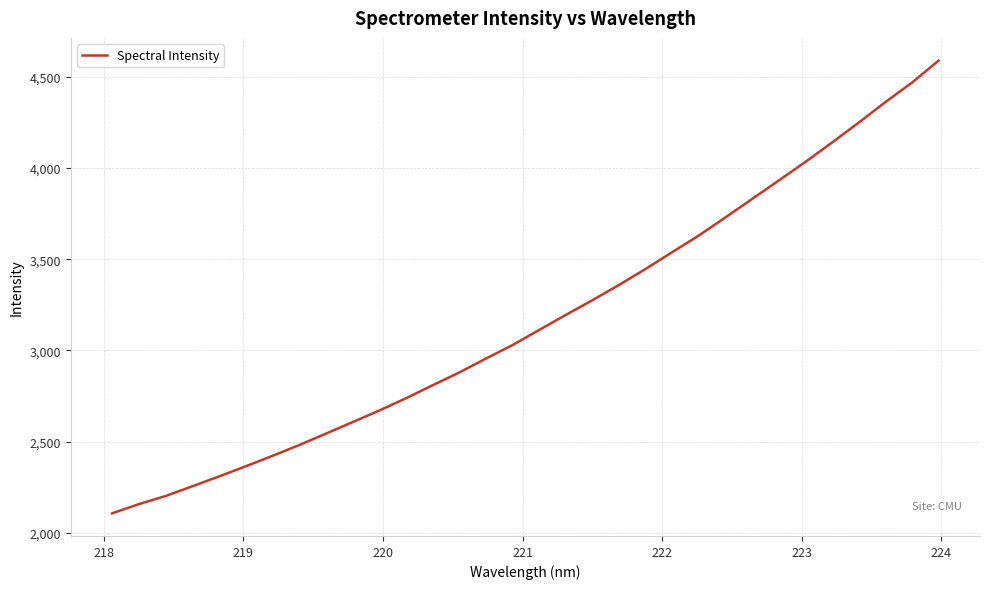

What is the maximum value shown in the chart?

4590.0